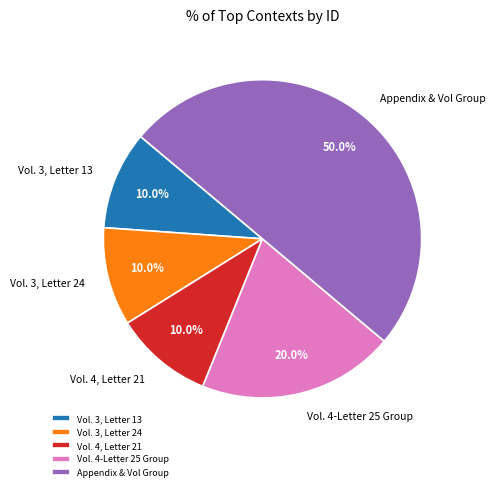

Is the sum of Vol. 4, Letter 21 and Vol. 4-Letter 25 Group greater than half?

No